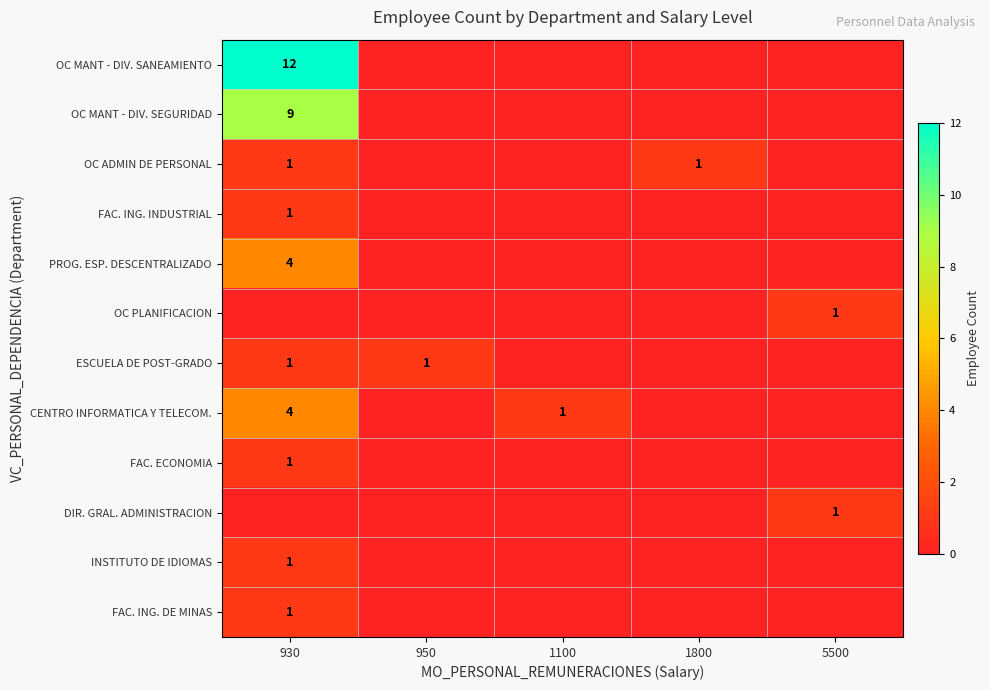

What is the average value of the CENTRO INFORMATICA Y TELECOM. series?

1